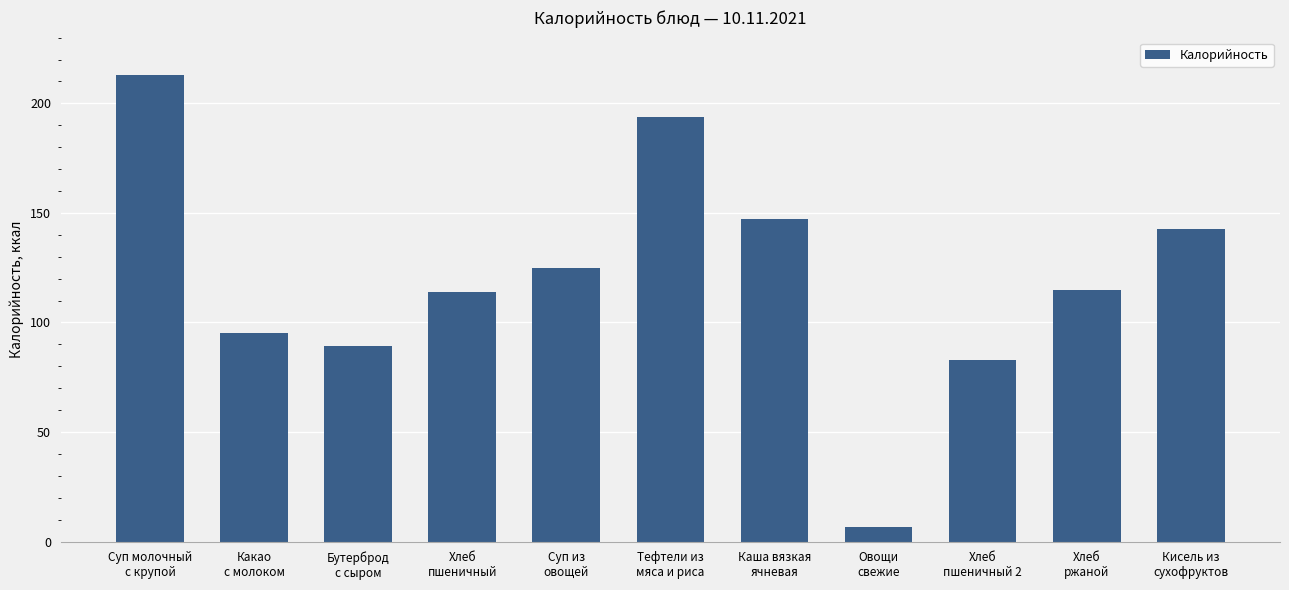

What position from the right is Хлеб
пшеничный 2?

3